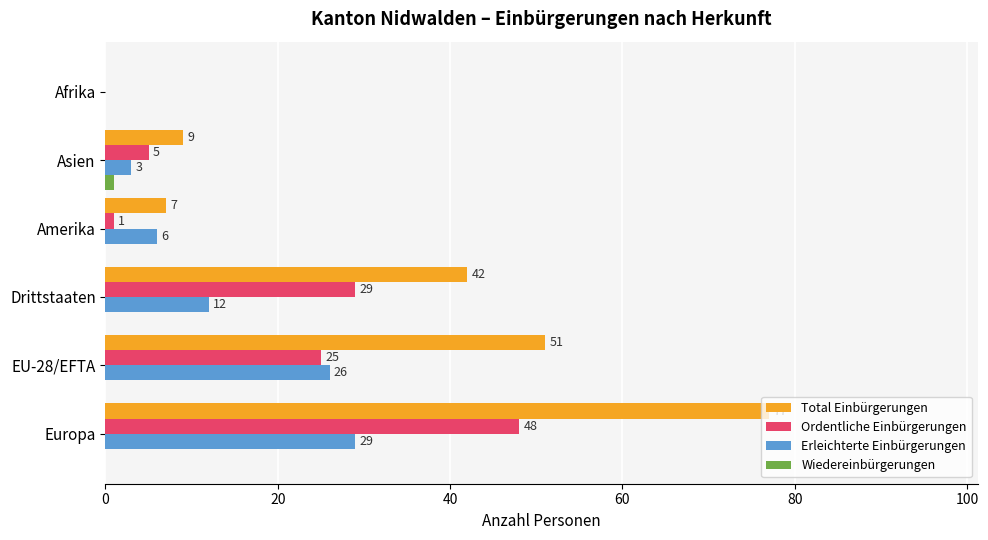

What is the greatest value displayed?

77